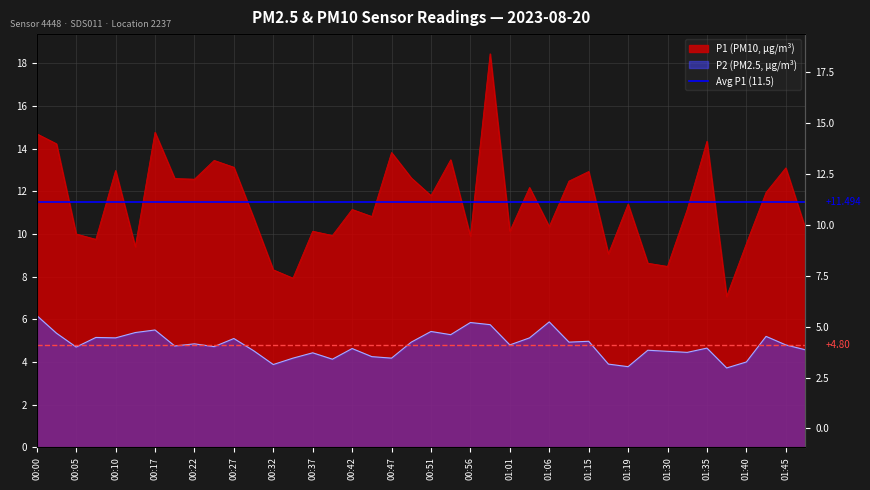

At which label is P2 closest to 4?

01:40